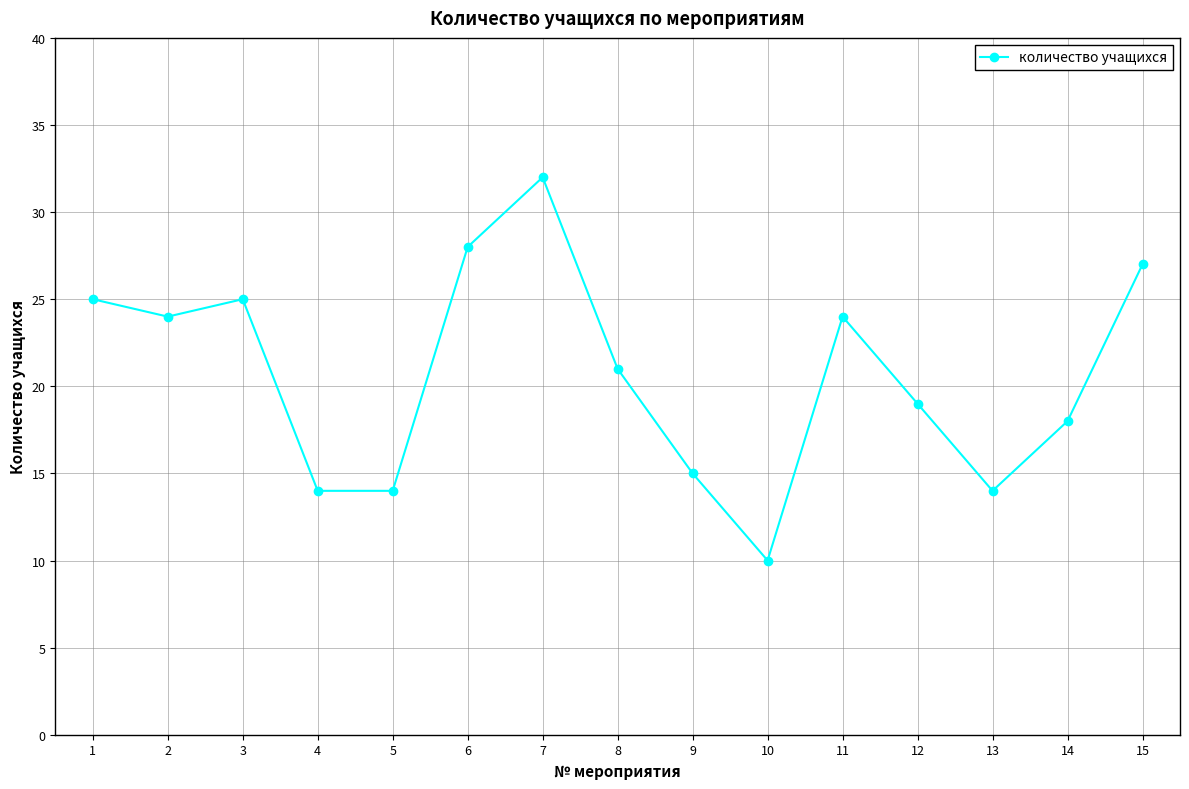

Between 8 and 2, which is larger?

2